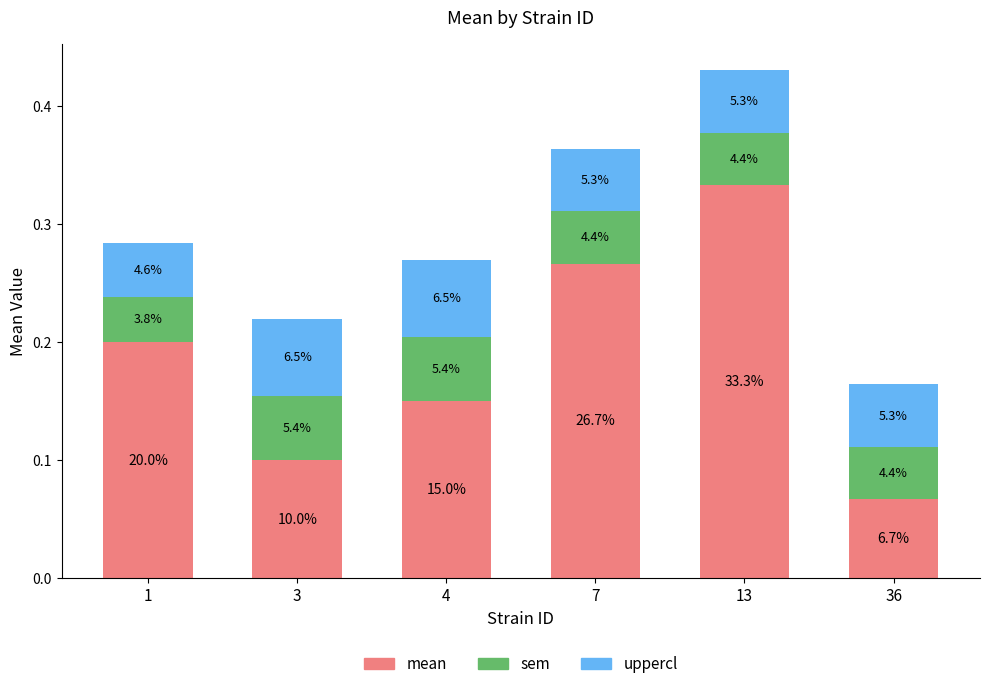

How many bars are there in total?

6